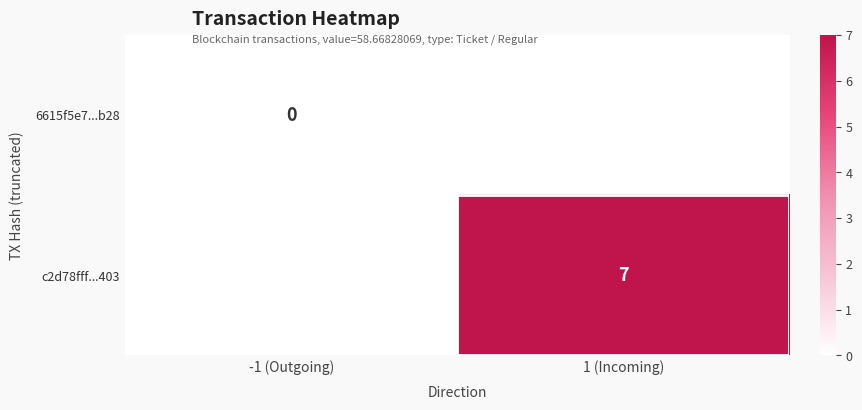

How many categories are shown in the chart?

2